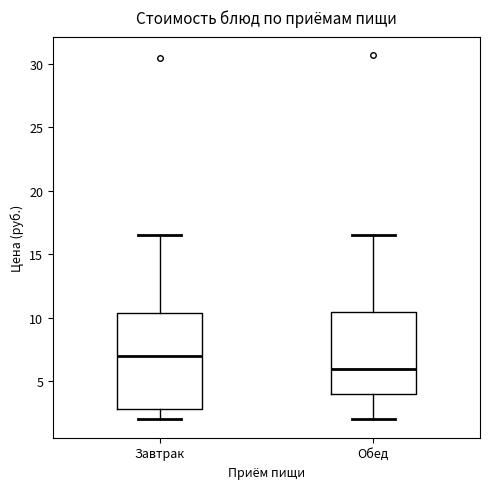

Reading left to right, transcribe this box plot: for each box, give where its median line is, the range the box spans, and where its two whiskers end, as read against the y-axis. The values are not printed on the chart, so give them approximately, as read against the axis.

Завтрак: median 7.0, box 3.0 to 10.5, whiskers 2.0 to 16.5
Обед: median 6.0, box 4.0 to 10.5, whiskers 2.0 to 16.5